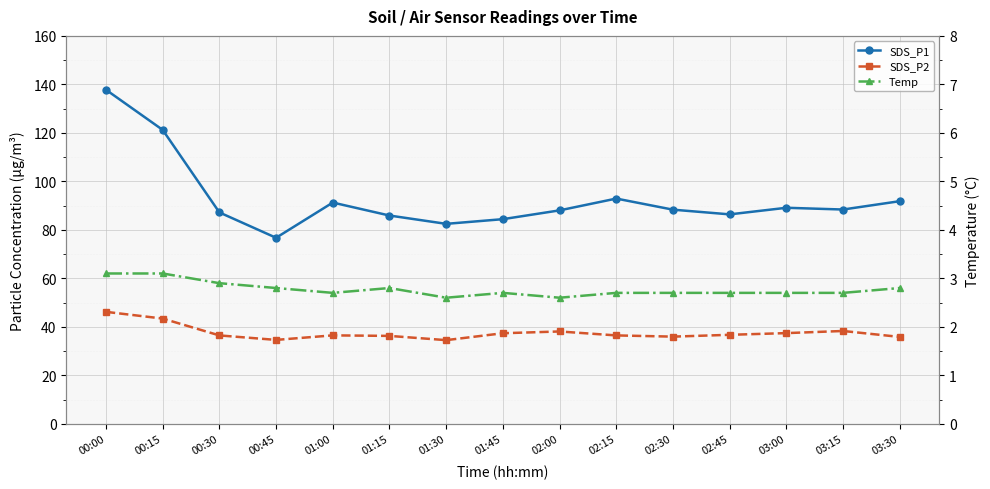

What is the label of the 2nd point from the left?

00:15